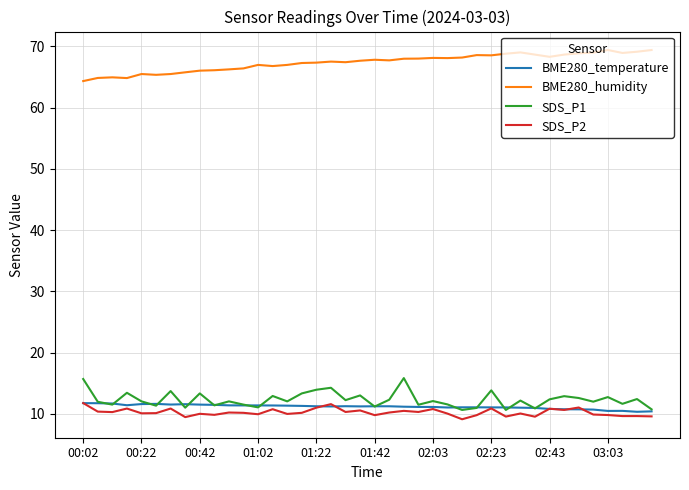

What is the maximum value shown in the chart?

69.4